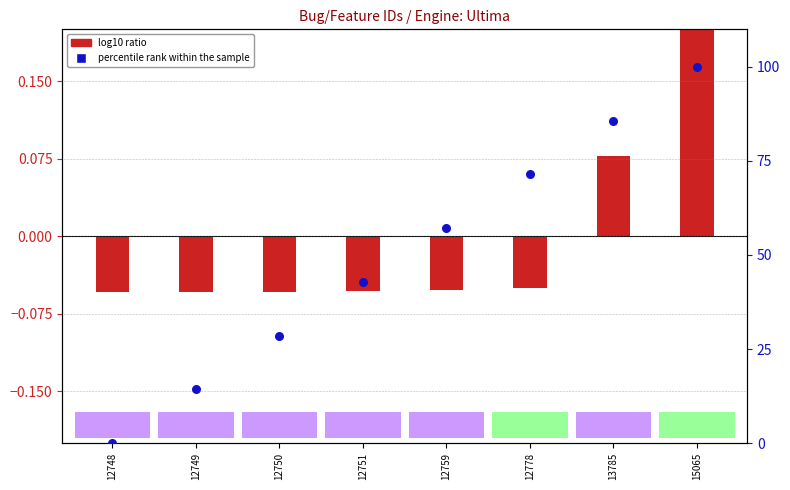

What are all the series names shown in the legend?

log10 ratio, percentile rank within the sample